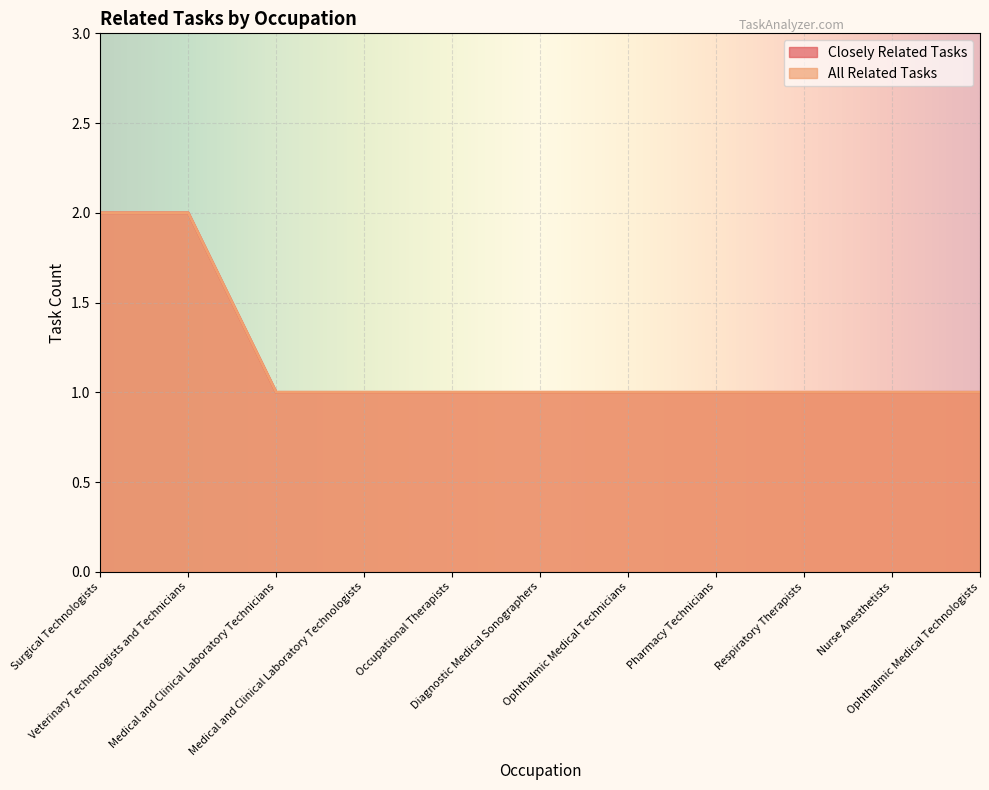

What is the sum of all Closely Related Tasks values?

13